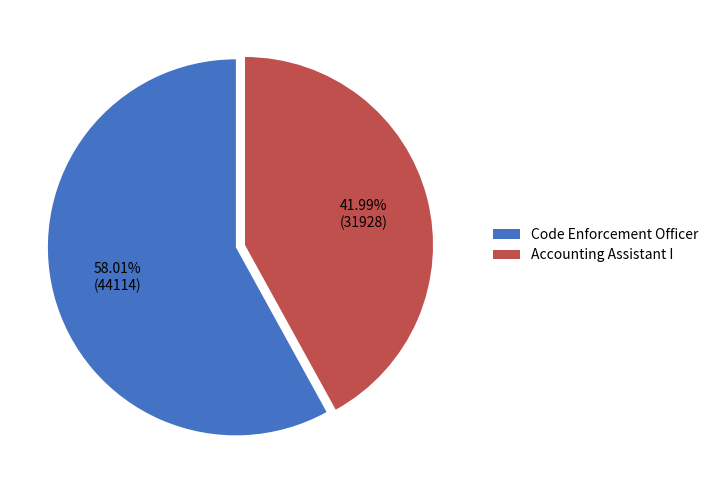

Is there a majority slice in this chart?

Yes